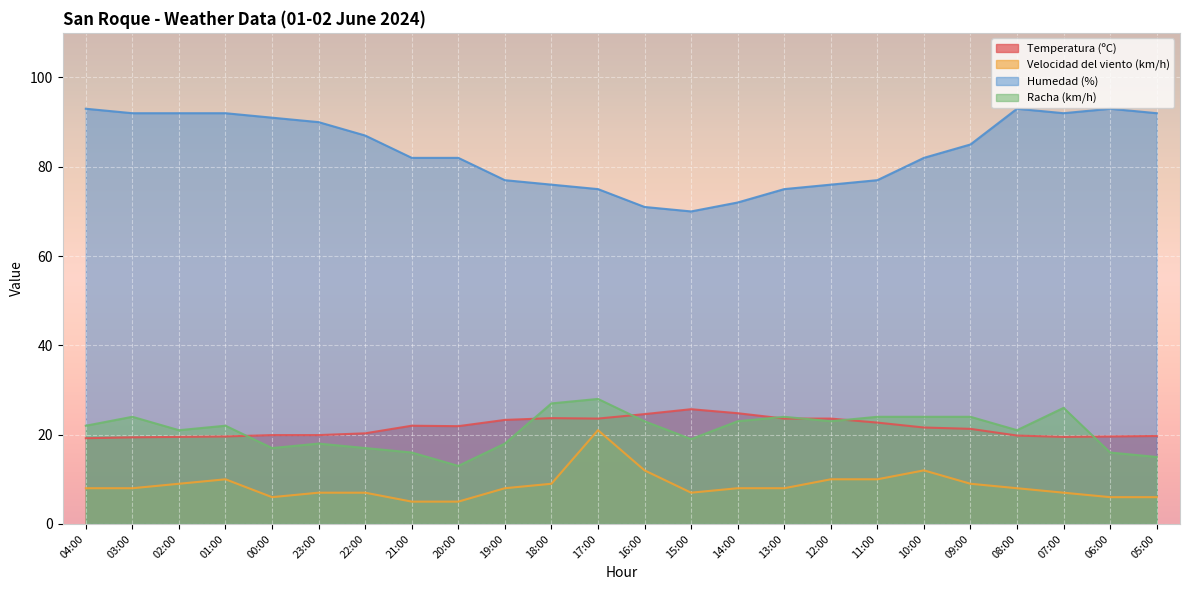

What is the spread (max minus min) of values at 17:00?

54.0